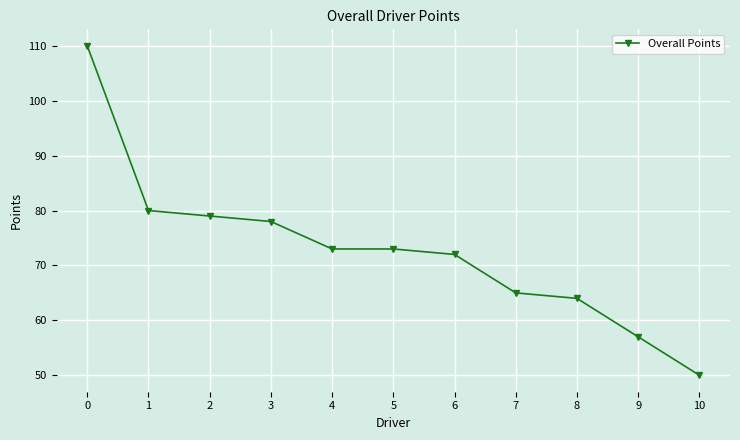

The chart shows a value of 57 at 9. True or false?

True